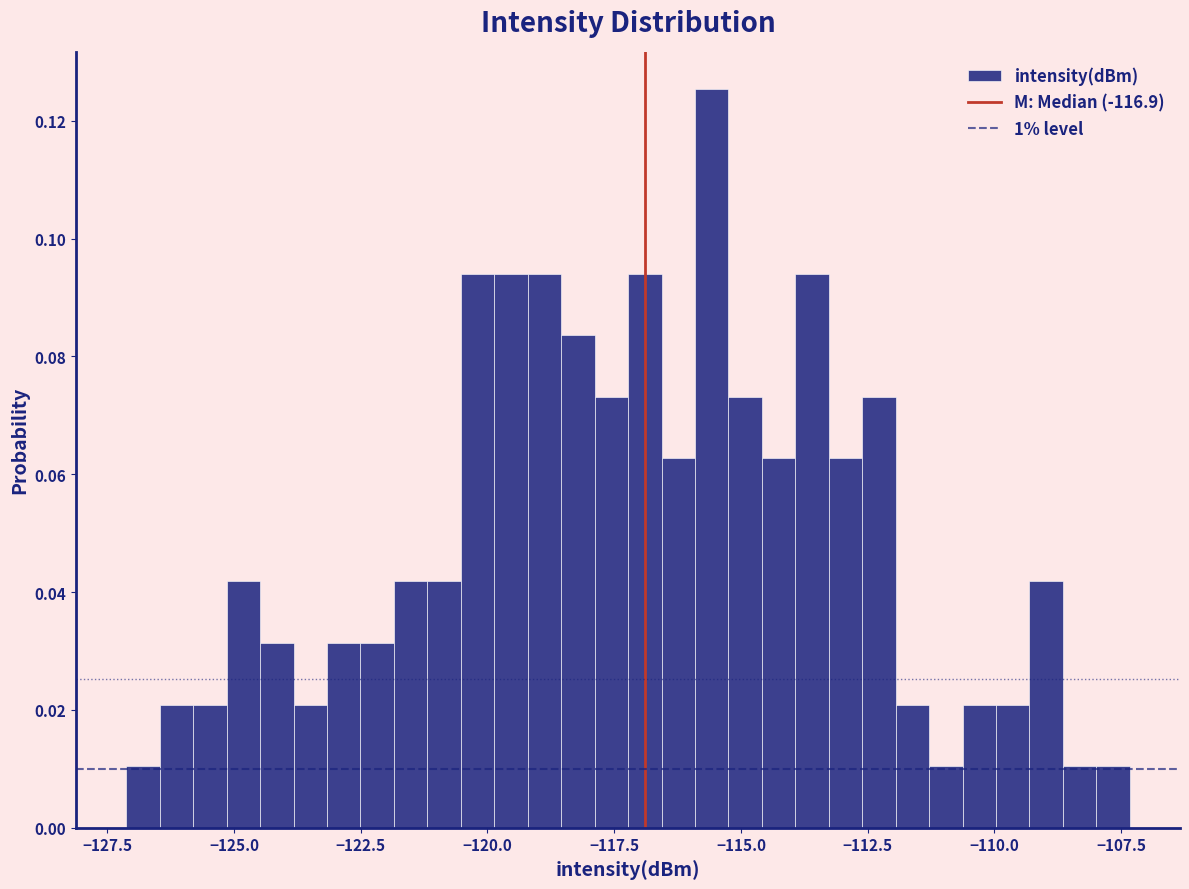

Around what value on the x-axis is the tallest bar? Give the approximate position of its centre, as read against the axis.

-115.5